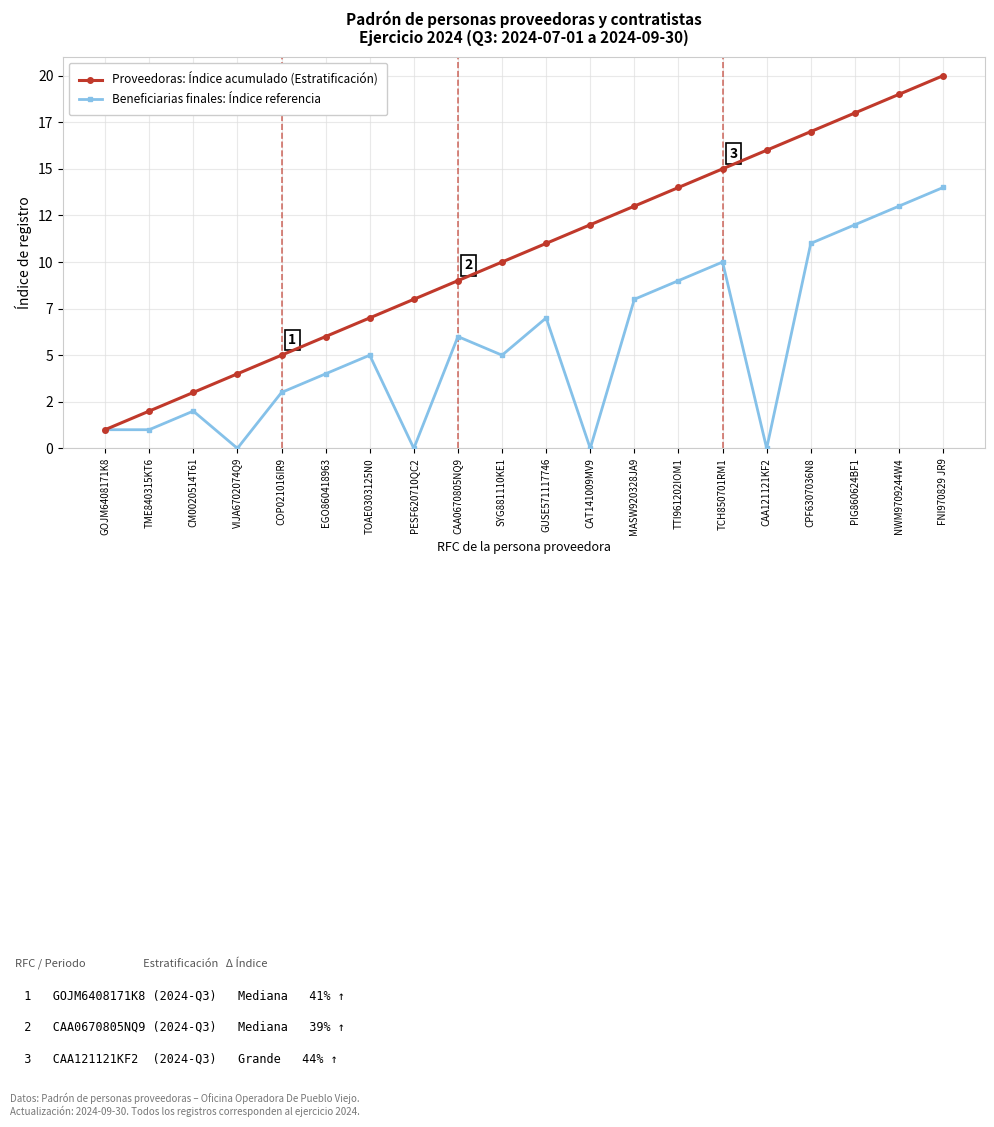

Does the chart have visible grid lines?

Yes